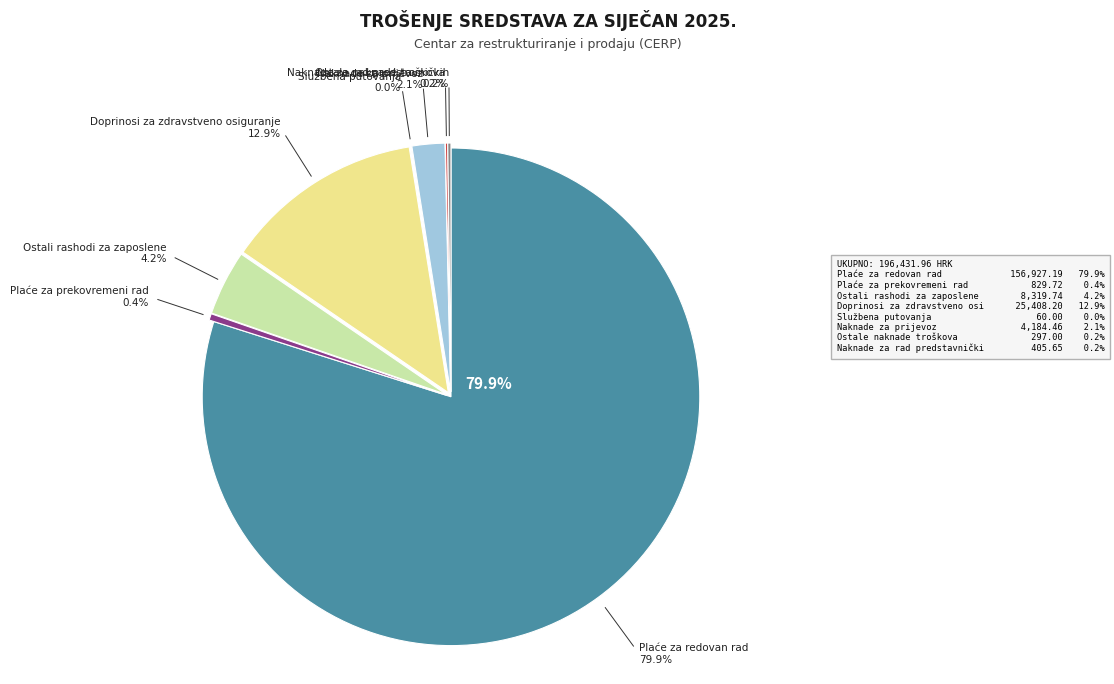

To the nearest percent, what is the difference between the largest and smallest slice percentages?

80%